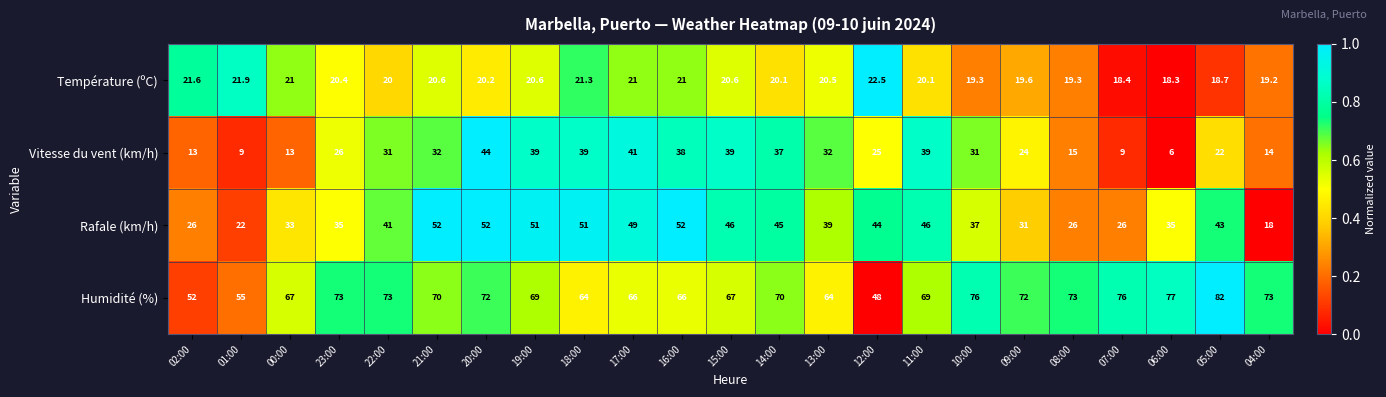

Which category has the highest value across all series?

05:00